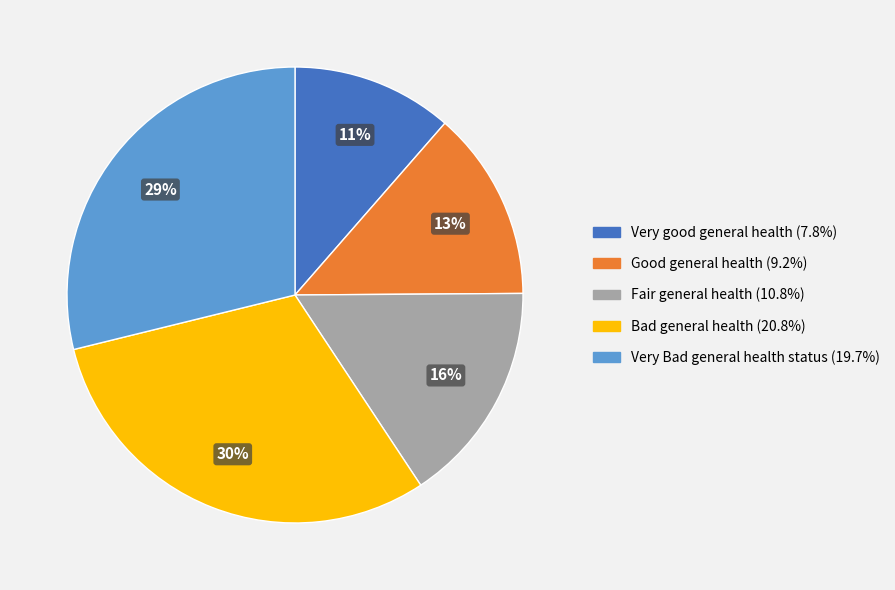

Is Very Bad general health status (19.7%) the majority of the pie?

No